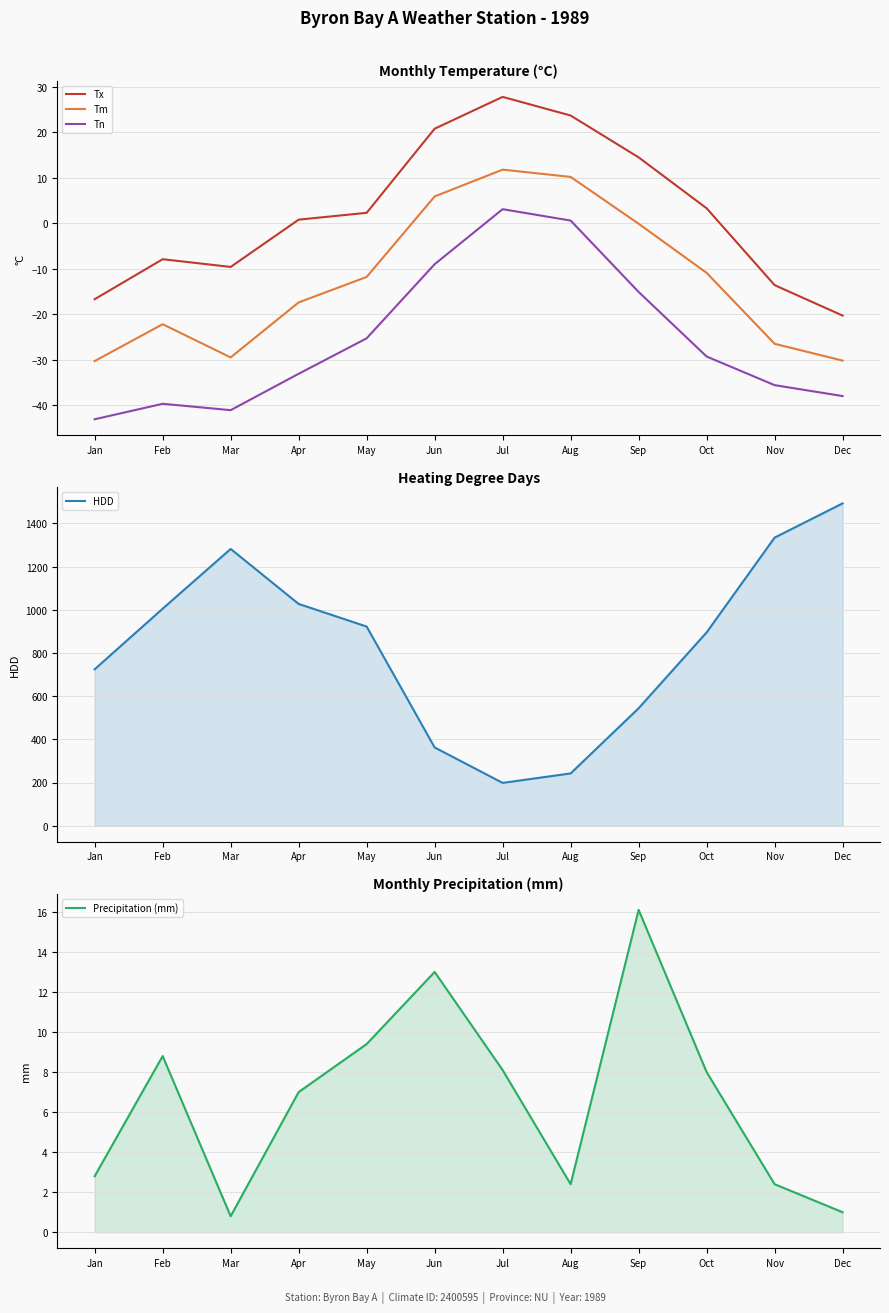

Reading right to left, extract all data points from this chart.

Tx: -20.3	-13.6	3.3	14.5	23.7	27.8	20.8	2.3	0.8	-9.6	-7.9	-16.7
Tm: -30.2	-26.5	-10.9	-0.1	10.2	11.8	5.9	-11.8	-17.4	-29.5	-22.2	-30.3
Tn: -38.0	-35.6	-29.3	-15.1	0.6	3.1	-9.0	-25.3	-33.1	-41.1	-39.7	-43.1
HDD: 1493.1	1334.6	895.5	544.2	242.4	198.5	362.7	922.6	1027.4	1282.1	1005.4	724.8
Precipitation (mm): 1.0	2.4	8.0	16.1	2.4	8.1	13.0	9.4	7.0	0.8	8.8	2.8